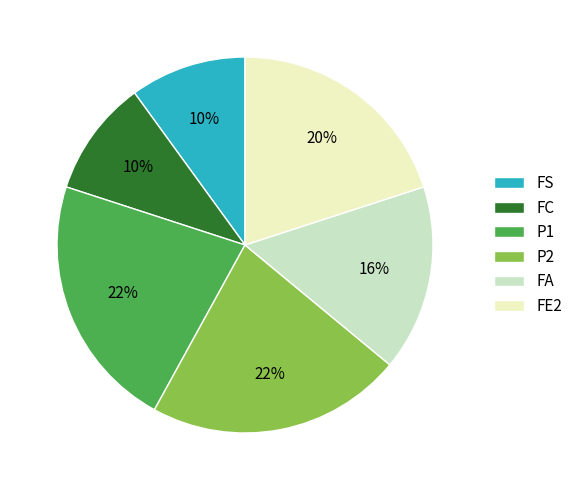

Does P1 account for over 50% of the chart?

No